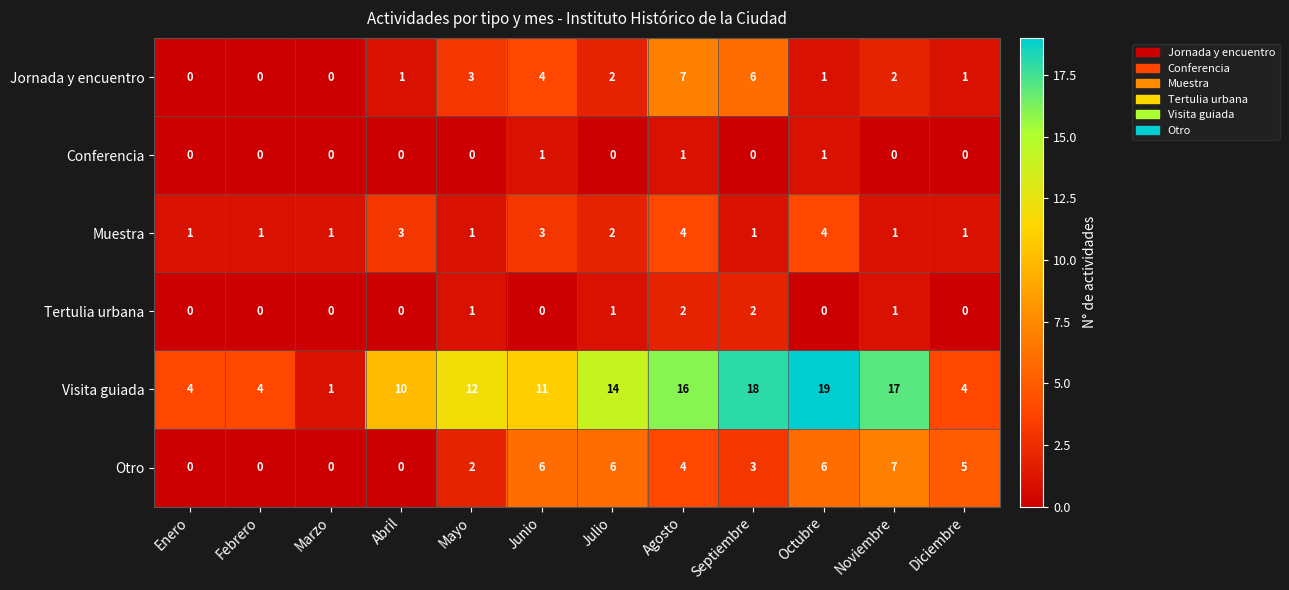

Is the value of Otro at Diciembre greater than the value of Tertulia urbana at Marzo?

Yes